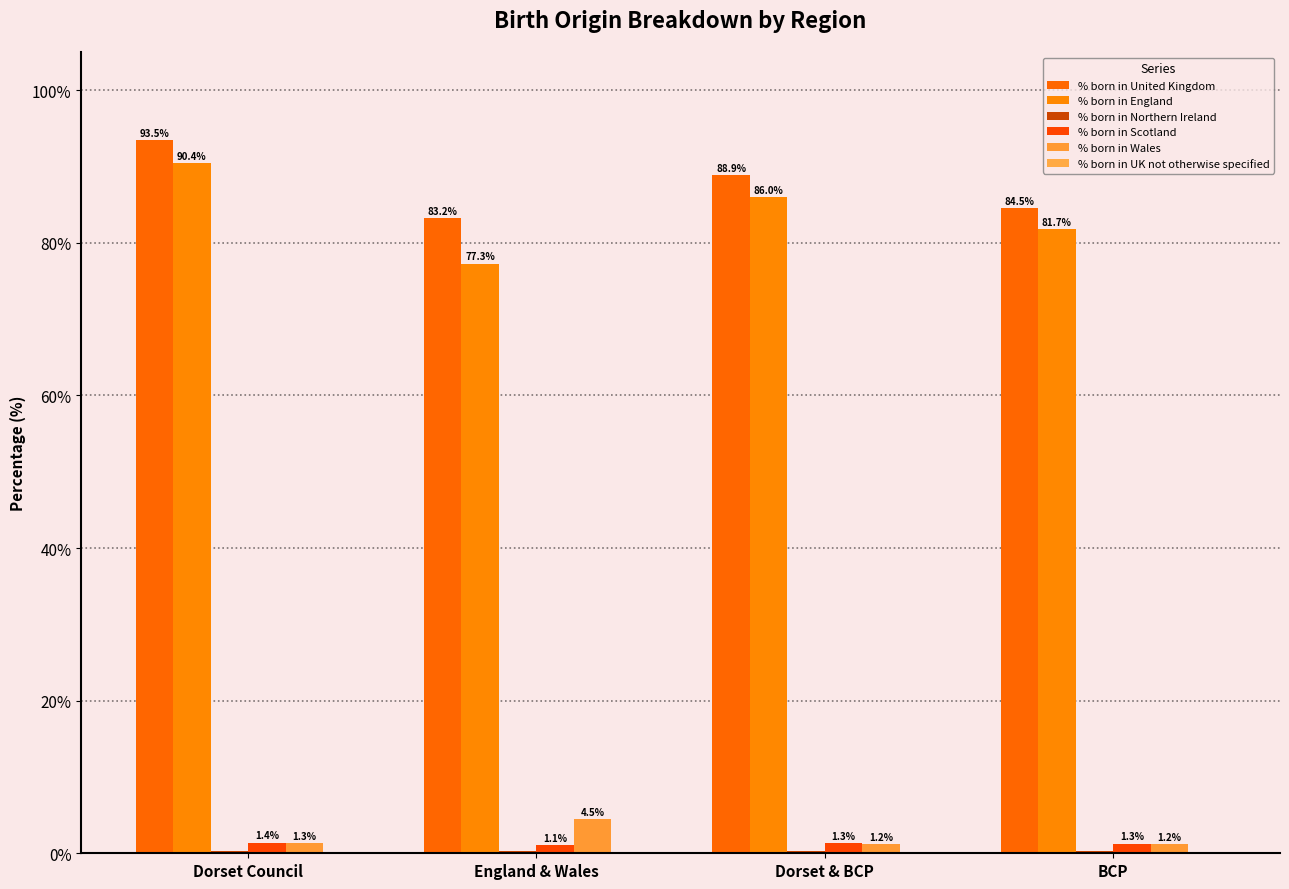

Which series has the widest spread of values?

% born in England